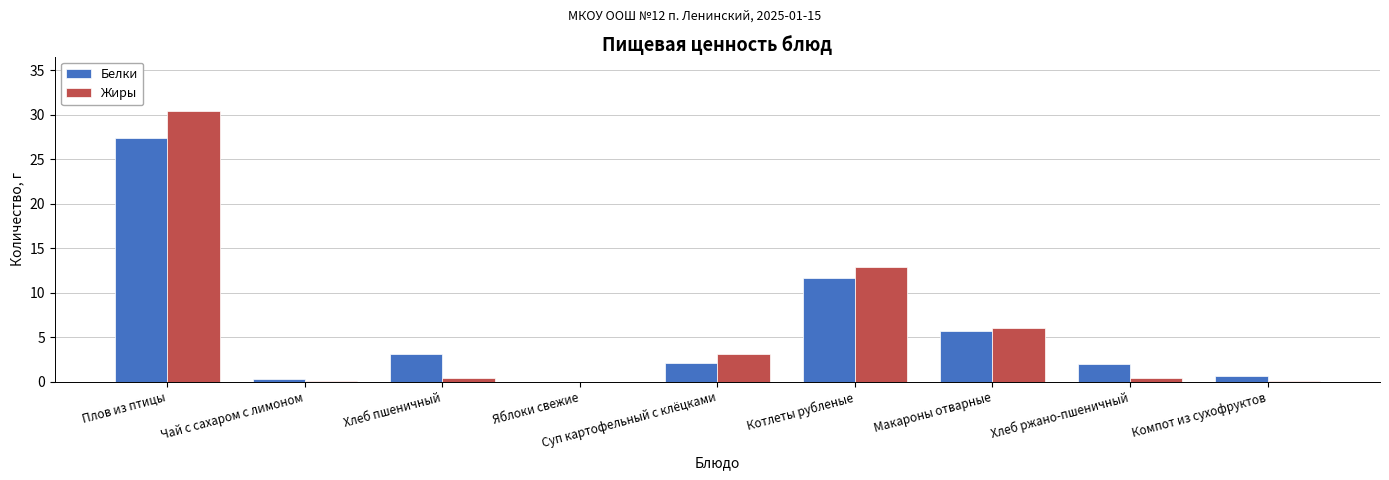

How many distinct data groups are displayed?

2